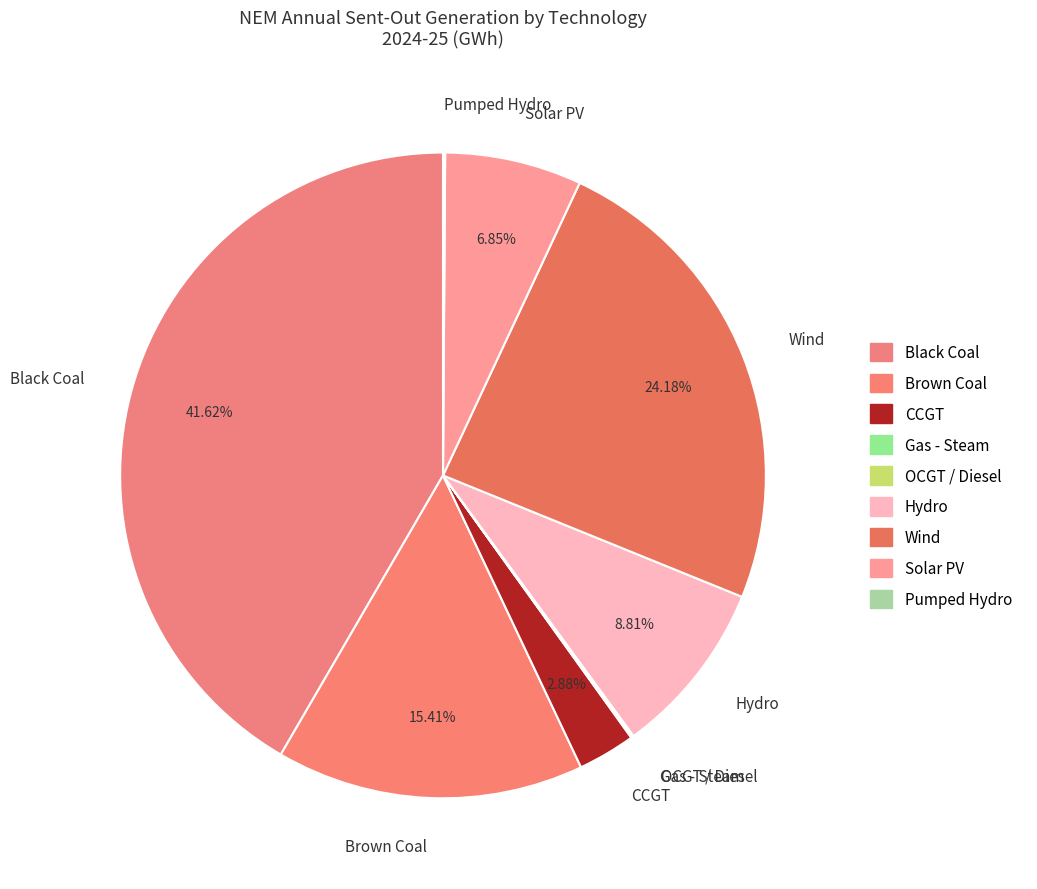

True or false: Black Coal accounts for 30% of the total.

False